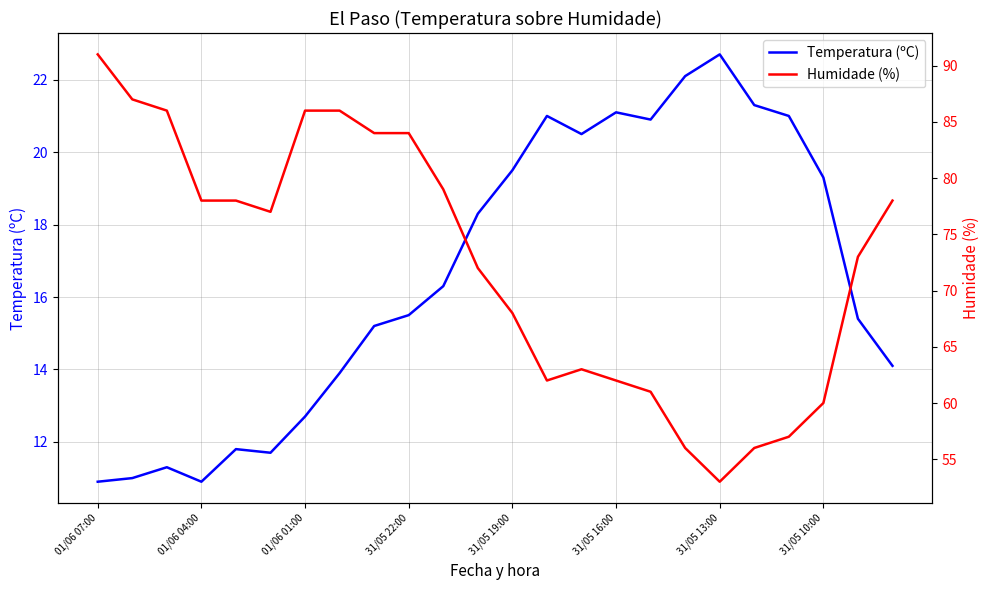

Rank the series by their maximum value, from highest to lowest.

Humidade (%), Temperatura (ºC)